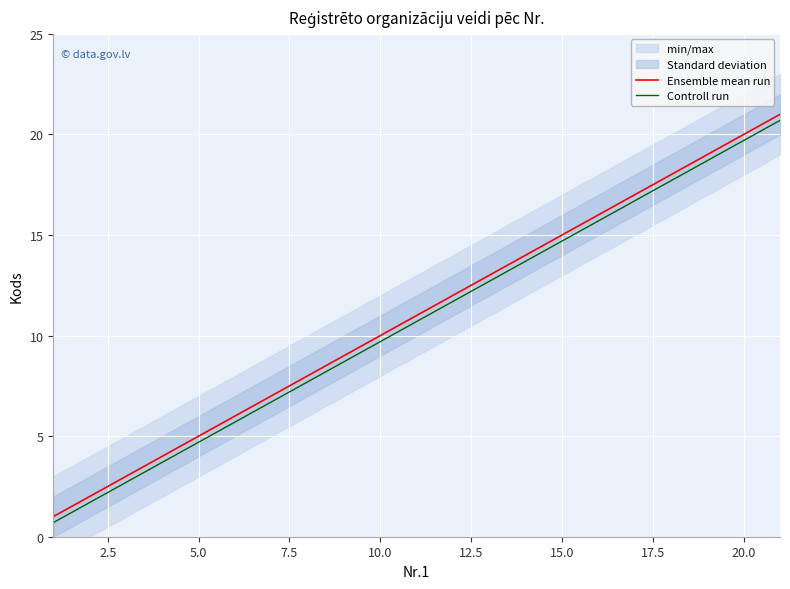

What is the difference between the maximum and minimum values in the Ensemble mean run series?

20.0